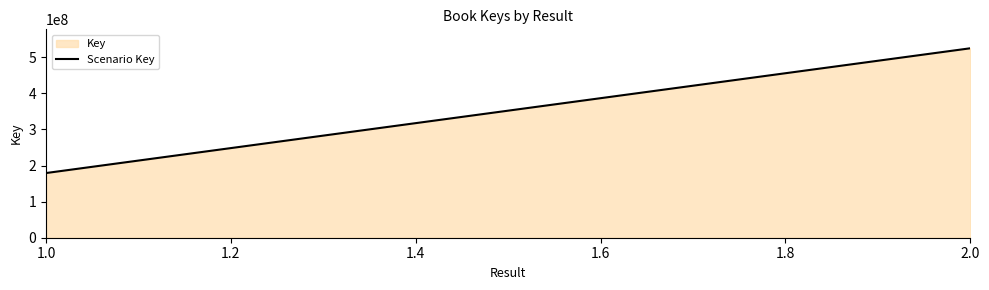

Which category has the lowest value across all series?

1.0